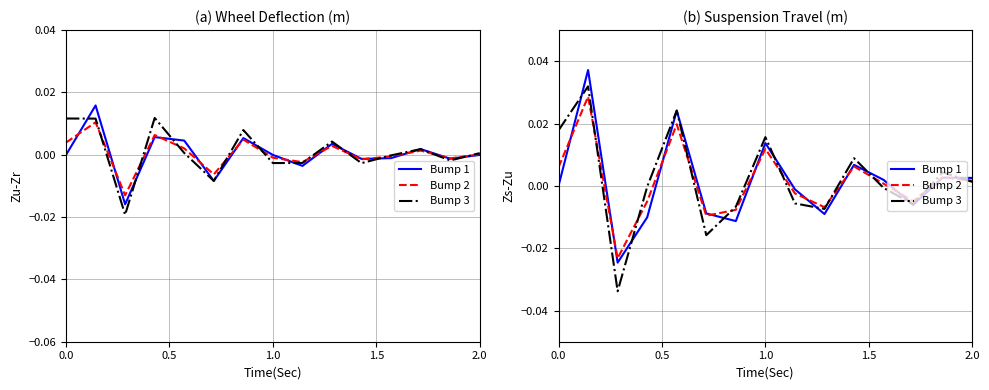

How many data points in Bump 2 are less than 0?

7